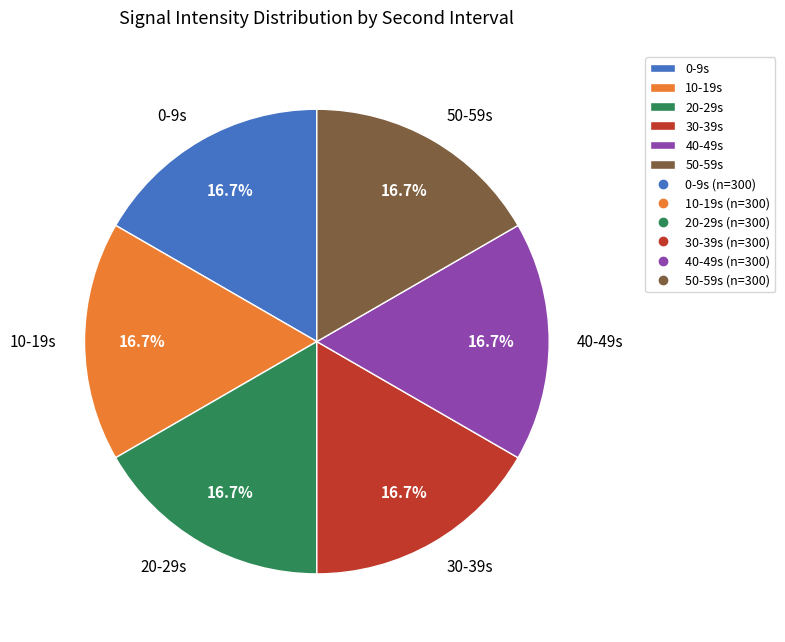

What is the ratio of the value at 40-49s to the value at 50-59s?

1.0